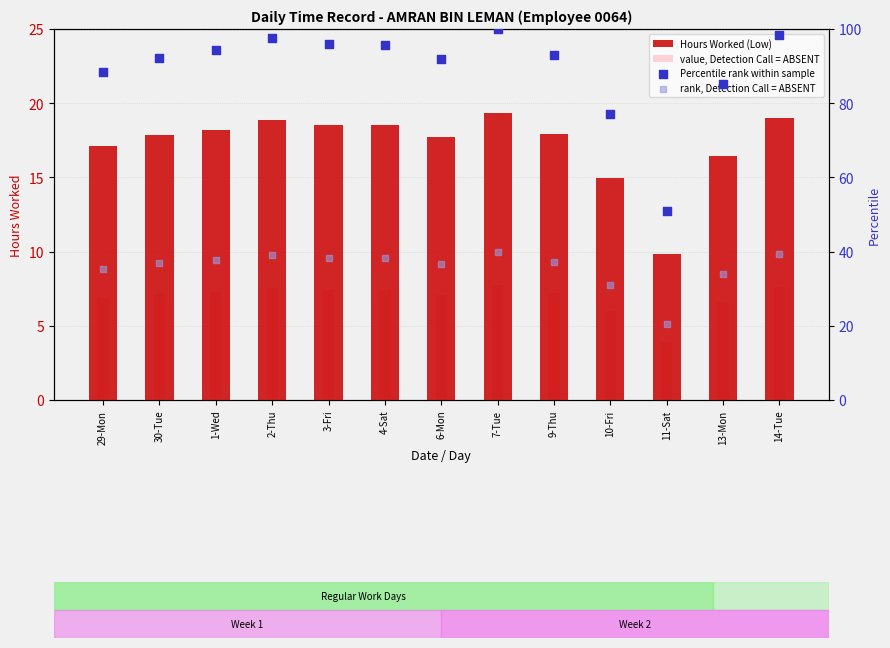

Which series contains the lowest Y value?

value, Detection Call = ABSENT